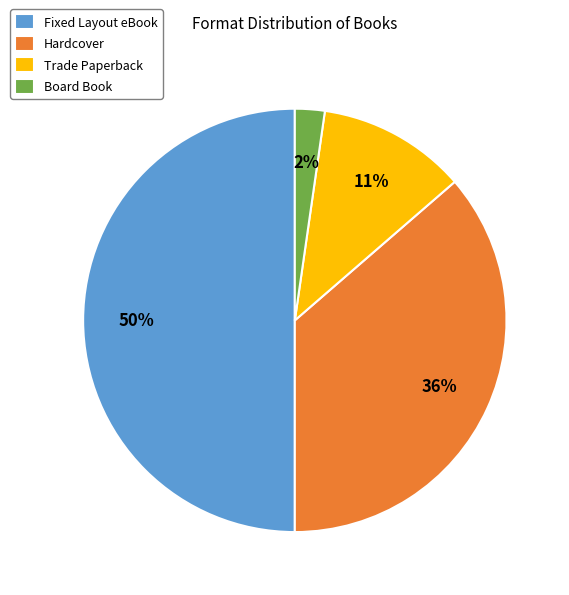

To the nearest percent, what percentage of the pie is Board Book?

2%